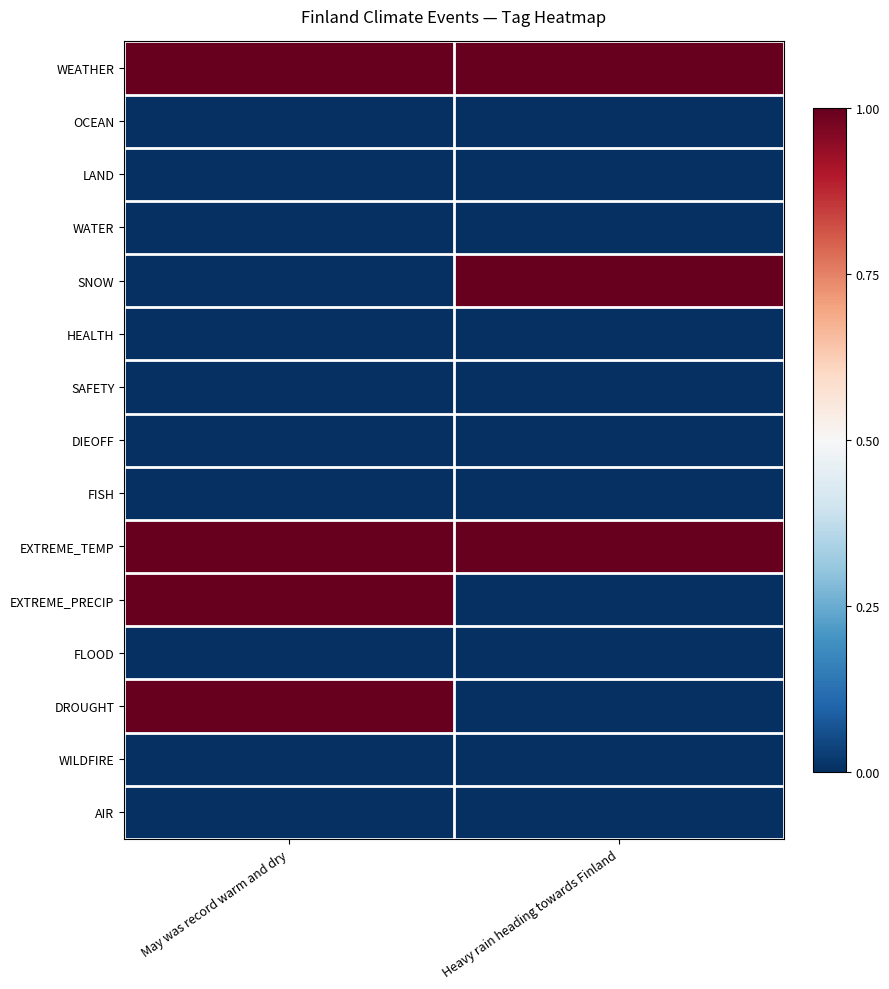

Which series changed the most between May was record warm and dry and Heavy rain heading towards Finland?

SNOW